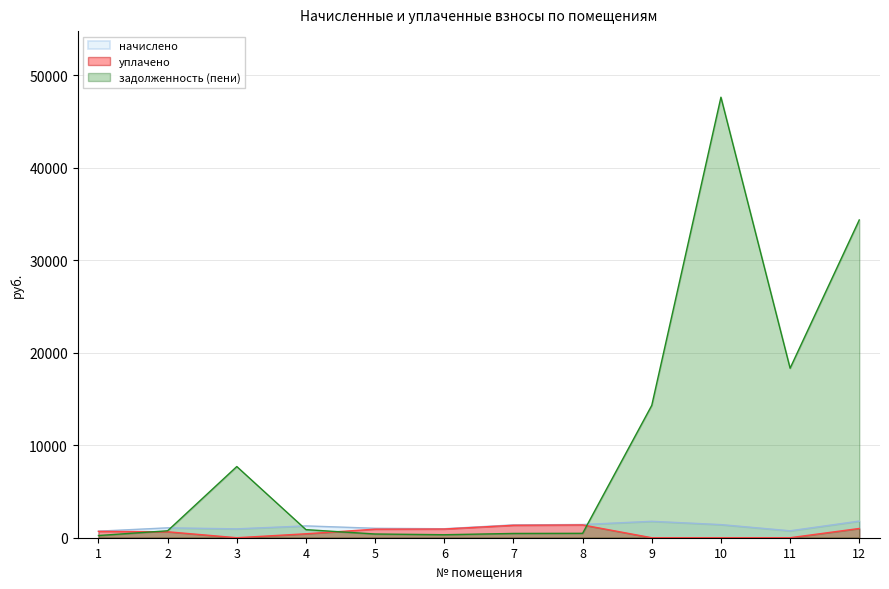

What is the spread (max minus min) of values at 2?

424.9